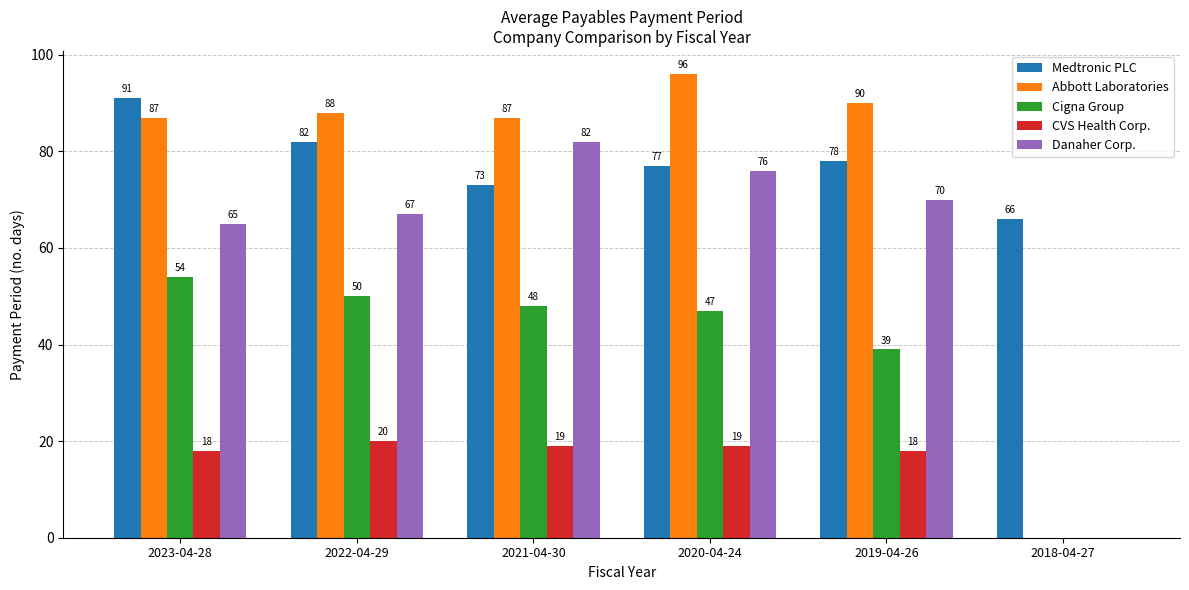

Count the number of categories in the chart.

6